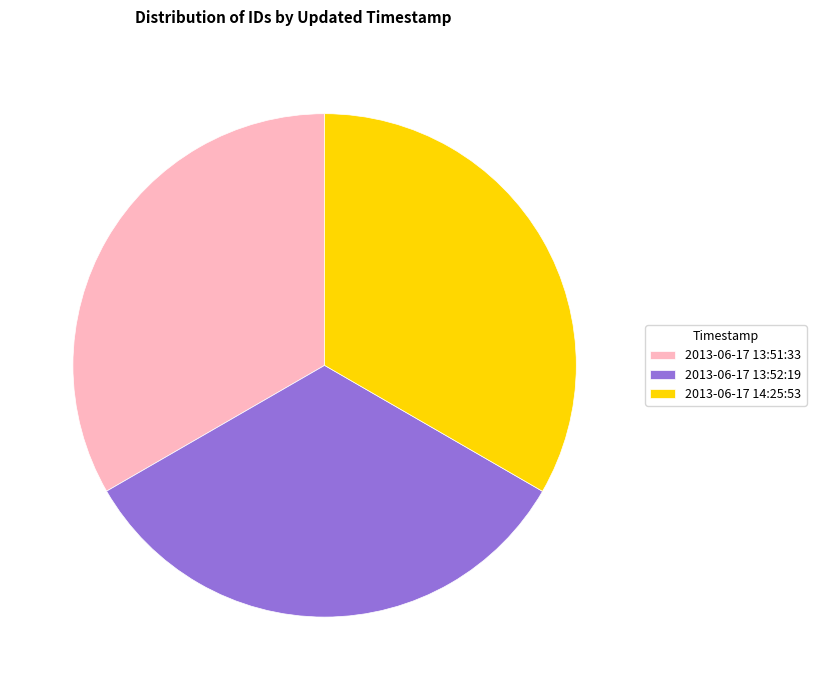

What is the ratio of the value at 2013-06-17 13:52:19 to the value at 2013-06-17 13:51:33?

1.0